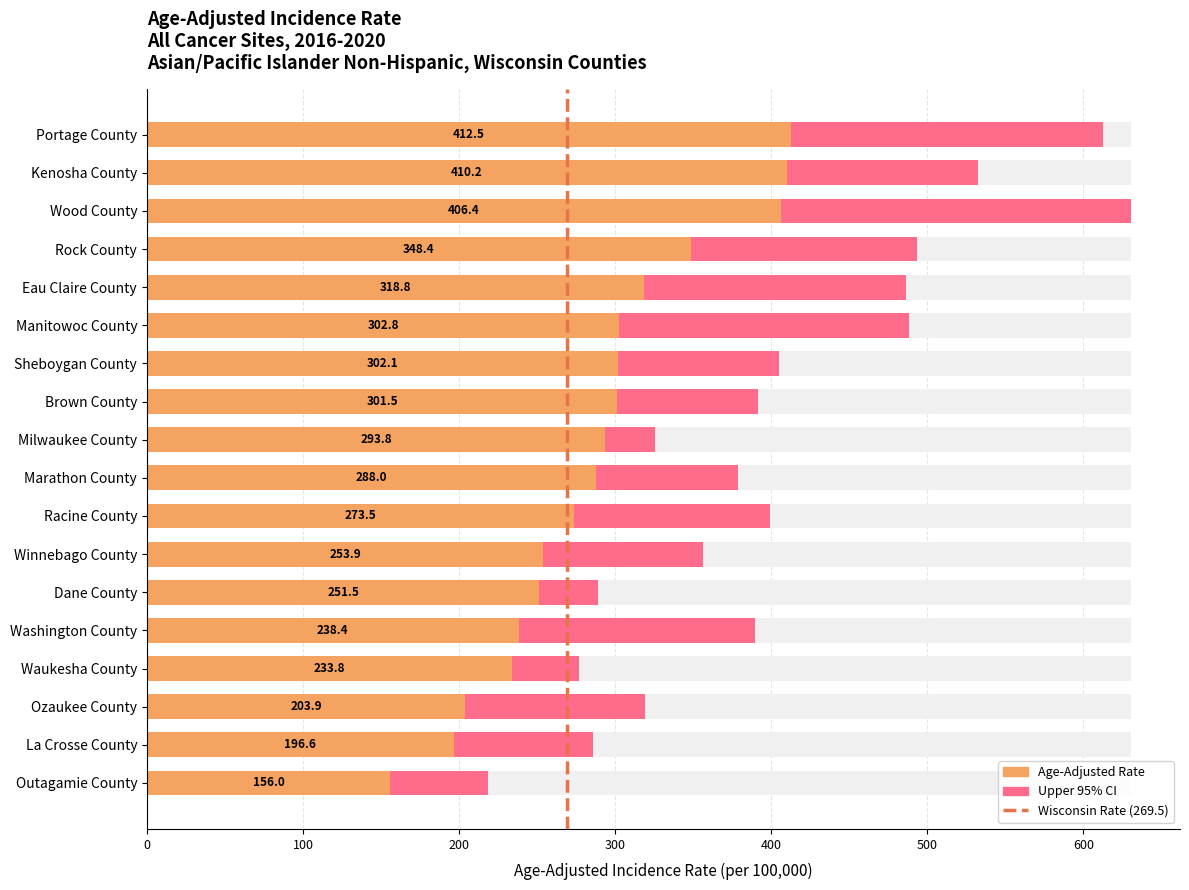

What is the average value?

288.5